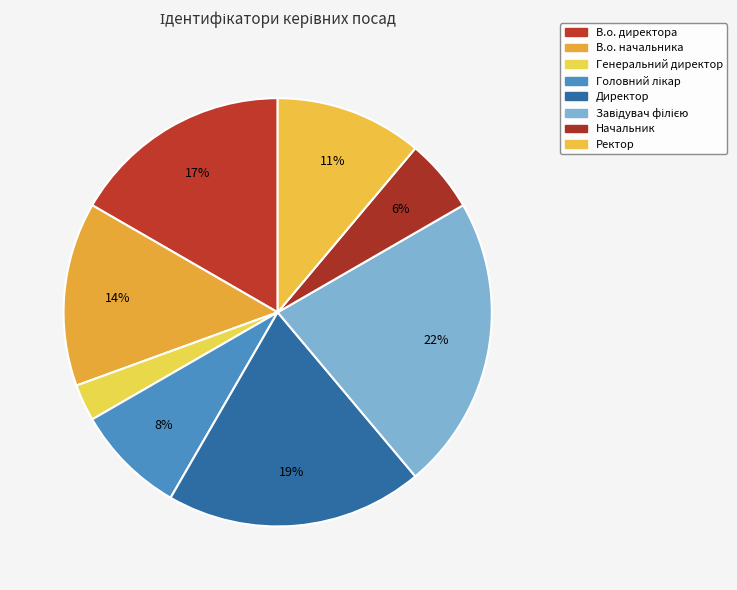

Count the number of slices in the pie.

8